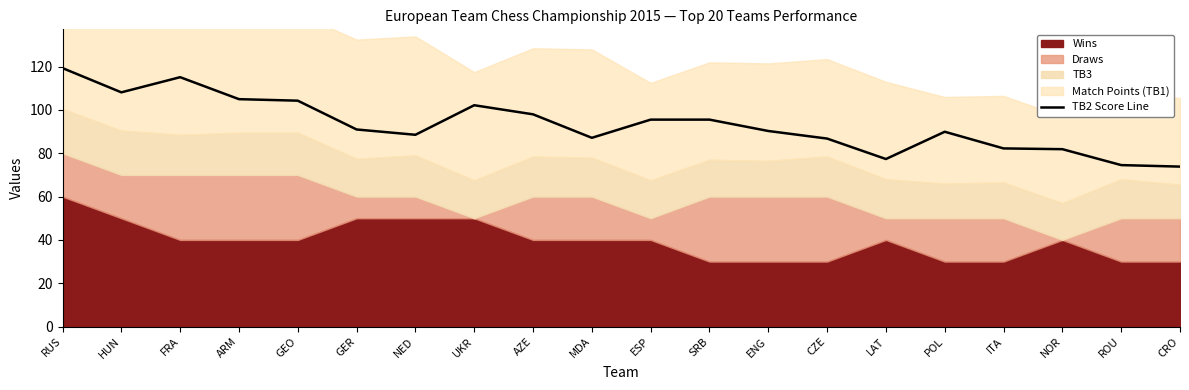

What is the greatest value displayed?

119.3